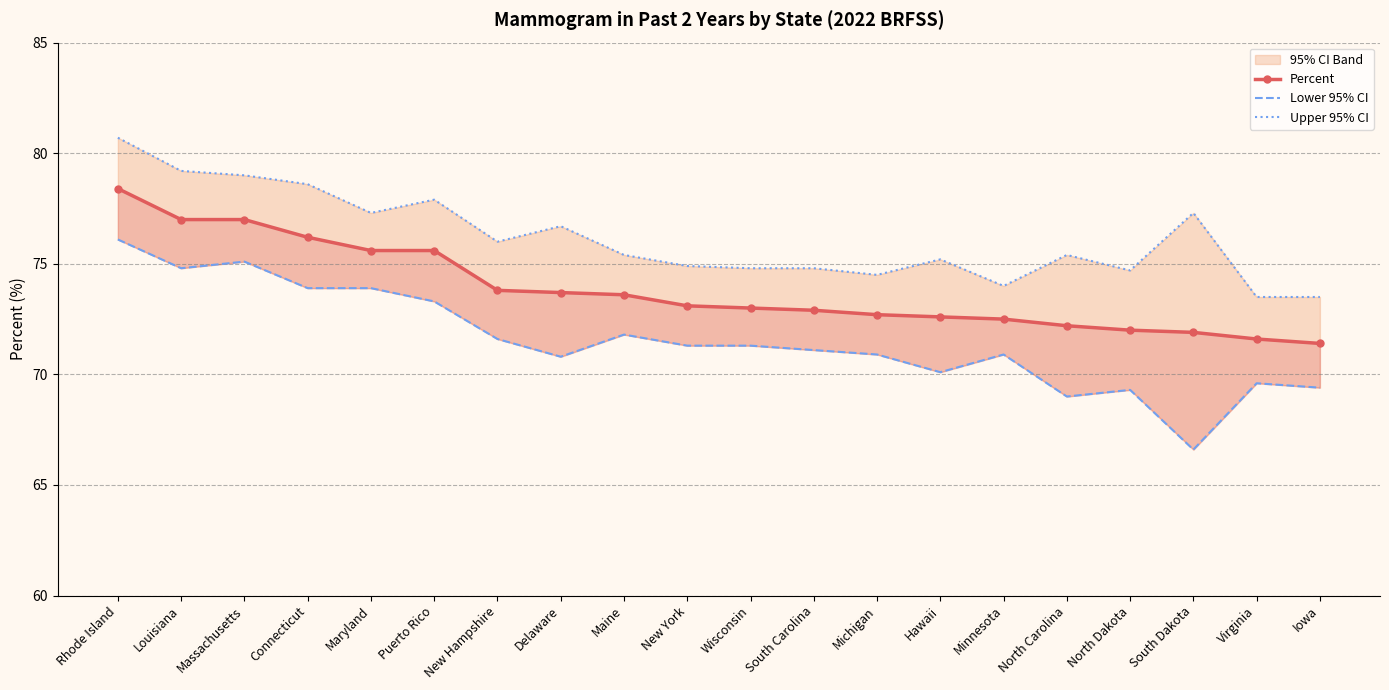

Reading left to right, extract all data points from this chart.

Percent: Rhode Island=78.4	Louisiana=77.0	Massachusetts=77.0	Connecticut=76.2	Maryland=75.6	Puerto Rico=75.6	New Hampshire=73.8	Delaware=73.7	Maine=73.6	New York=73.1	Wisconsin=73.0	South Carolina=72.9	Michigan=72.7	Hawaii=72.6	Minnesota=72.5	North Carolina=72.2	North Dakota=72.0	South Dakota=71.9	Virginia=71.6	Iowa=71.4
Lower 95% CI: Rhode Island=76.1	Louisiana=74.8	Massachusetts=75.1	Connecticut=73.9	Maryland=73.9	Puerto Rico=73.3	New Hampshire=71.6	Delaware=70.8	Maine=71.8	New York=71.3	Wisconsin=71.3	South Carolina=71.1	Michigan=70.9	Hawaii=70.1	Minnesota=70.9	North Carolina=69.0	North Dakota=69.3	South Dakota=66.6	Virginia=69.6	Iowa=69.4
Upper 95% CI: Rhode Island=80.7	Louisiana=79.2	Massachusetts=79.0	Connecticut=78.6	Maryland=77.3	Puerto Rico=77.9	New Hampshire=76.0	Delaware=76.7	Maine=75.4	New York=74.9	Wisconsin=74.8	South Carolina=74.8	Michigan=74.5	Hawaii=75.2	Minnesota=74.0	North Carolina=75.4	North Dakota=74.7	South Dakota=77.3	Virginia=73.5	Iowa=73.5